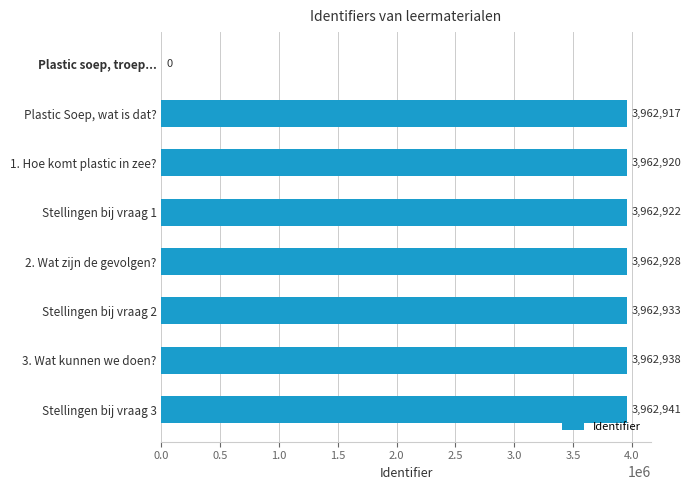

What is the sum of the values at 3. Wat kunnen we doen? and 2. Wat zijn de gevolgen??

7925866